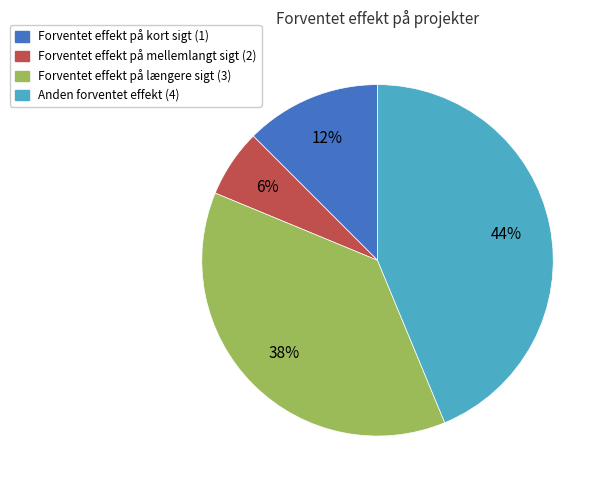

Do Forventet effekt på mellemlangt sigt (2) and Forventet effekt på længere sigt (3) together represent more than half of the pie?

No